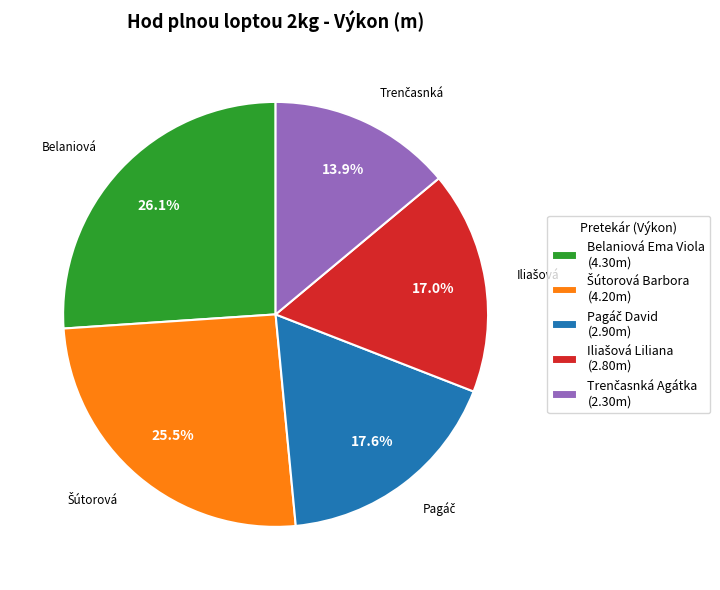

Is there a majority slice in this chart?

No